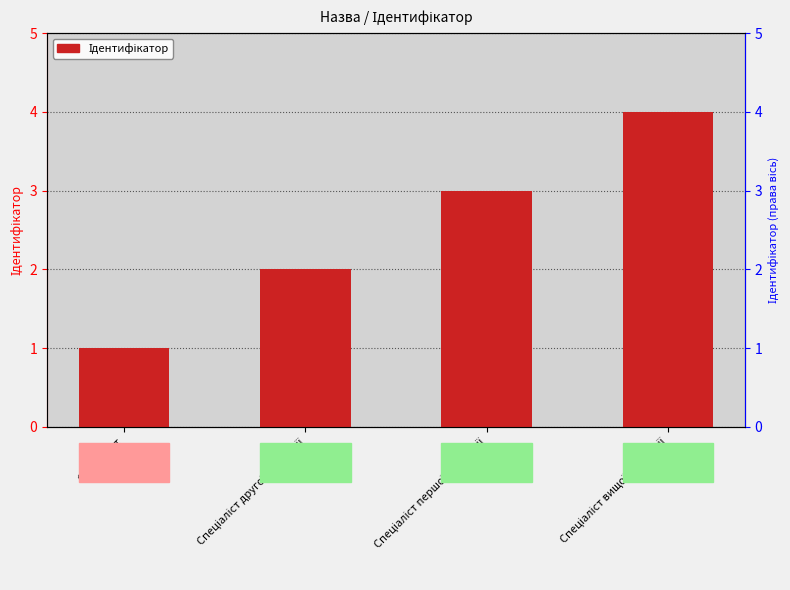

What is the average value?

2